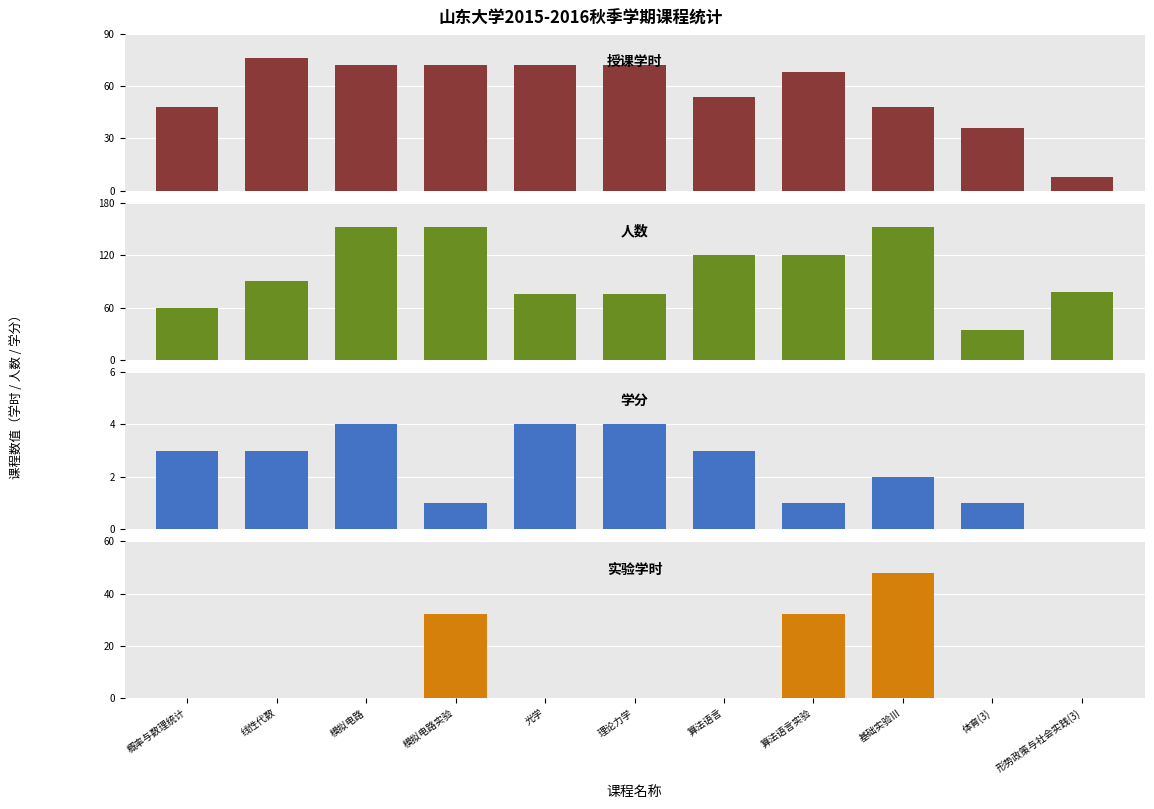

The 授课学时 series shows 33 at 模拟电路实验. True or false?

False